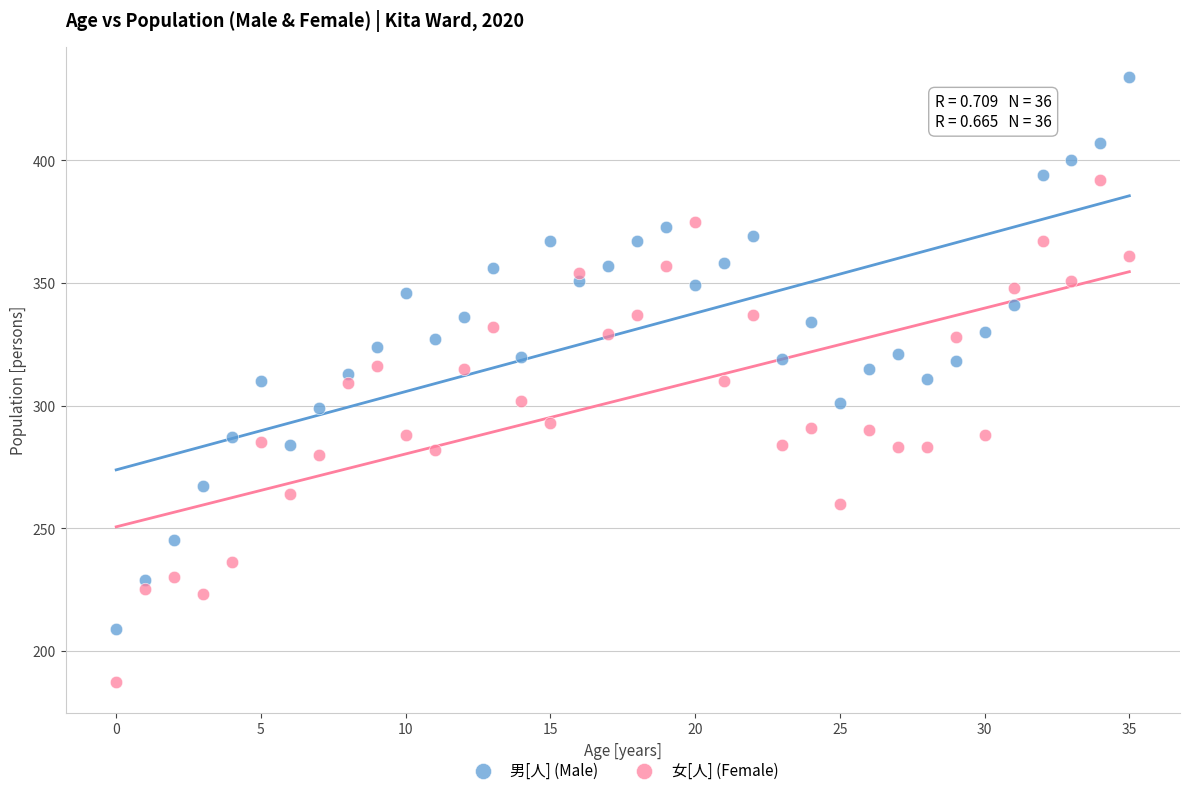

Across all data points, what is the range of Y values (max minus min)?

247